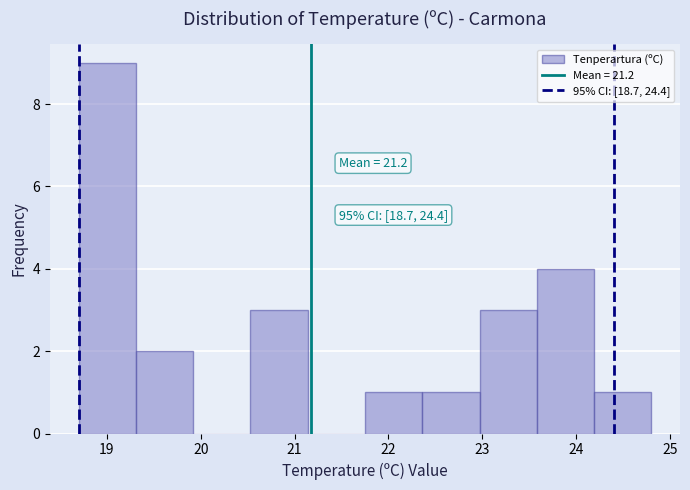

Which range on the x-axis has the tallest bar?

18.70 to 19.31